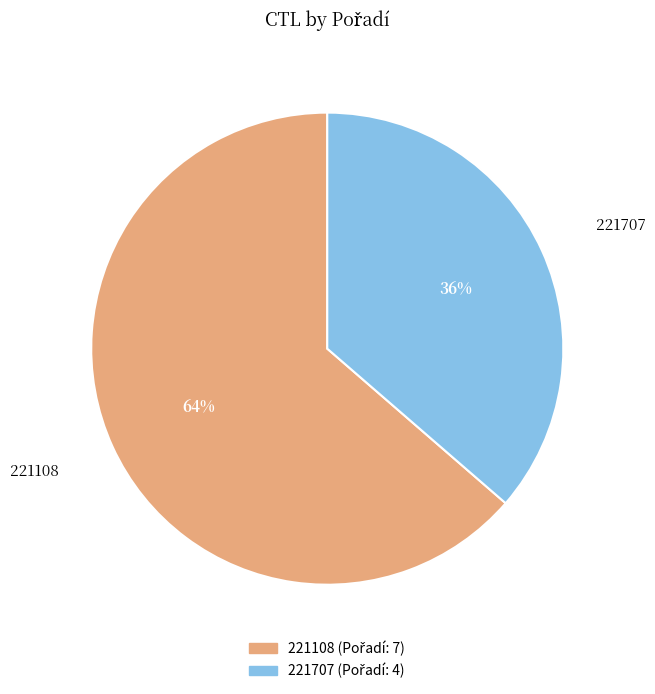

The 221707 slice represents 28% of the pie. True or false?

False